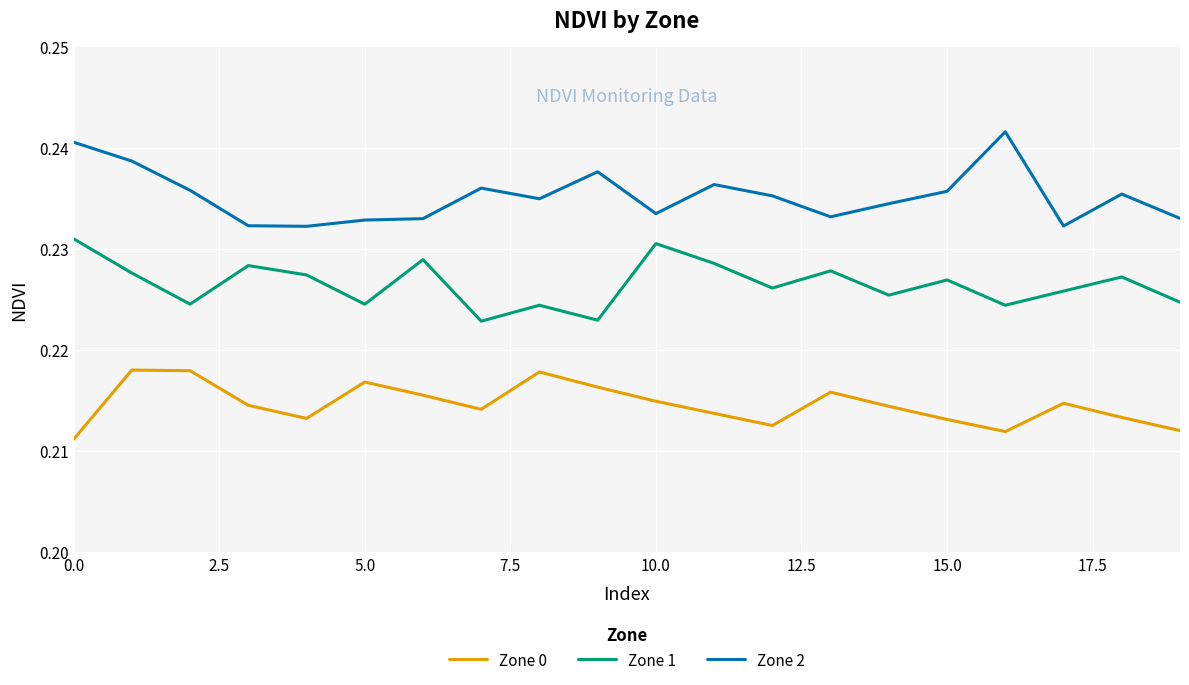

True or false: Zone 2 and Zone 1 cross at least once.

False